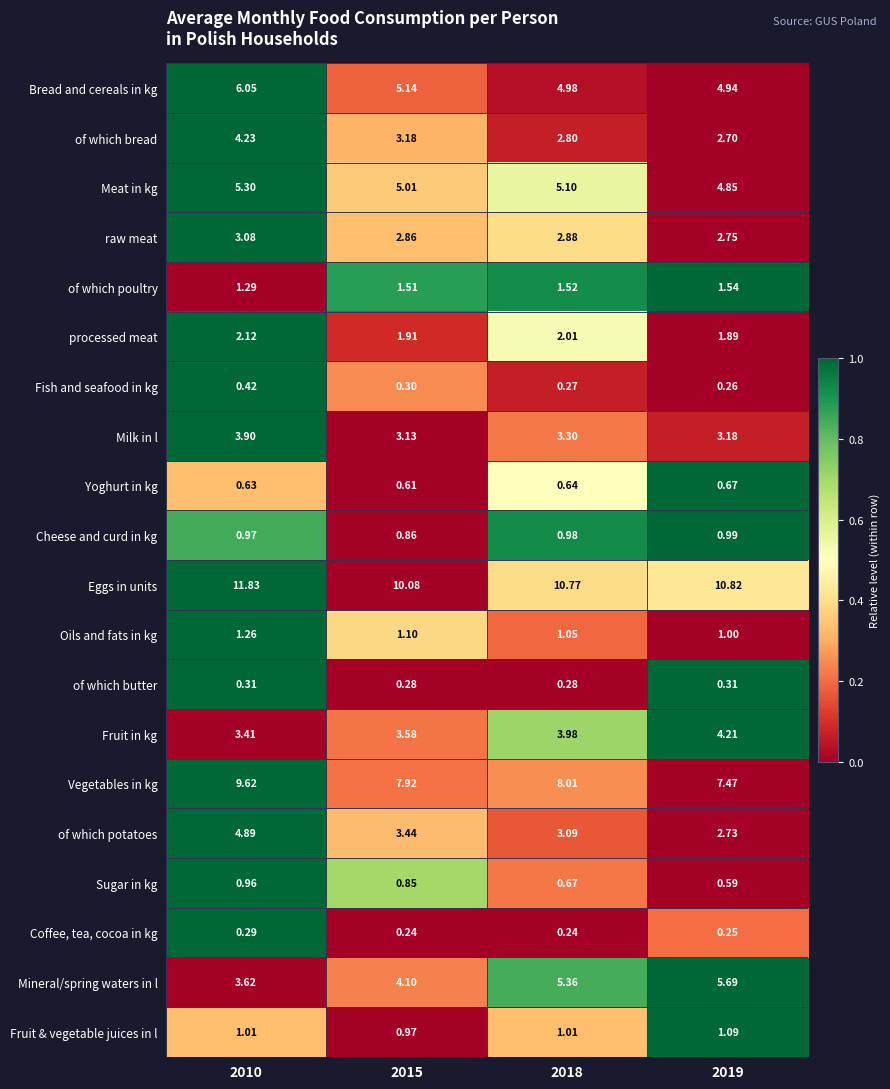

Rank the series by their maximum value, from highest to lowest.

Eggs in units, Vegetables in kg, Bread and cereals in kg, Mineral/spring waters in l, Meat in kg, of which potatoes, of which bread, Fruit in kg, Milk in l, raw meat, processed meat, of which poultry, Oils and fats in kg, Fruit & vegetable juices in l, Cheese and curd in kg, Sugar in kg, Yoghurt in kg, Fish and seafood in kg, of which butter, Coffee, tea, cocoa in kg